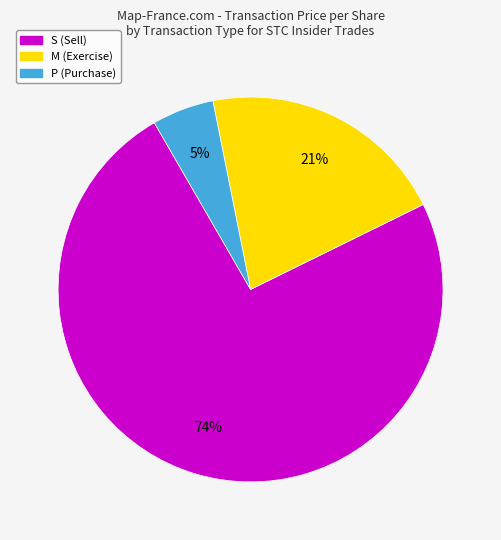

Which slice is the smallest?

P (Purchase)